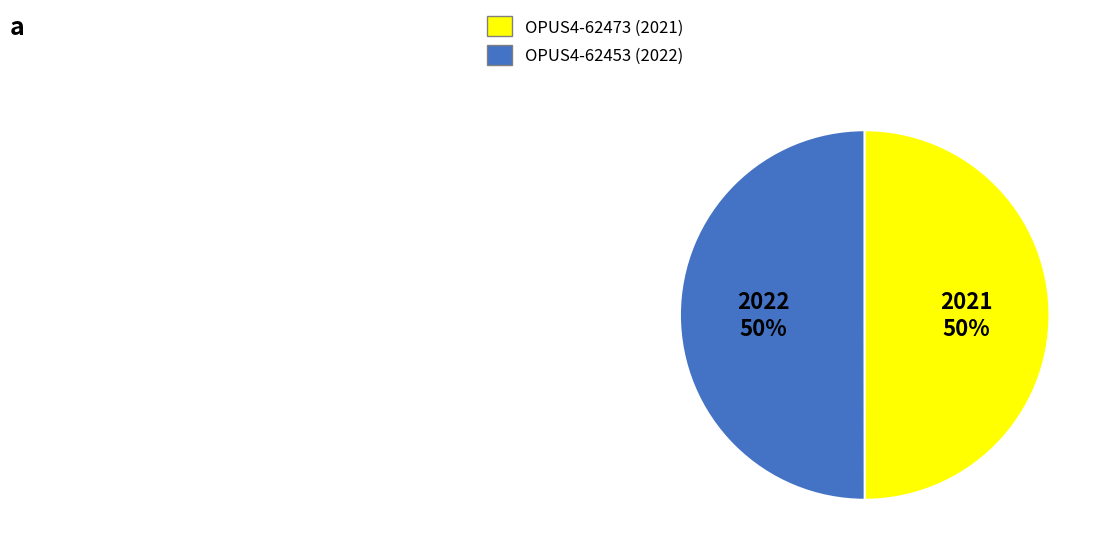

To the nearest percent, what is the average slice percentage?

50%